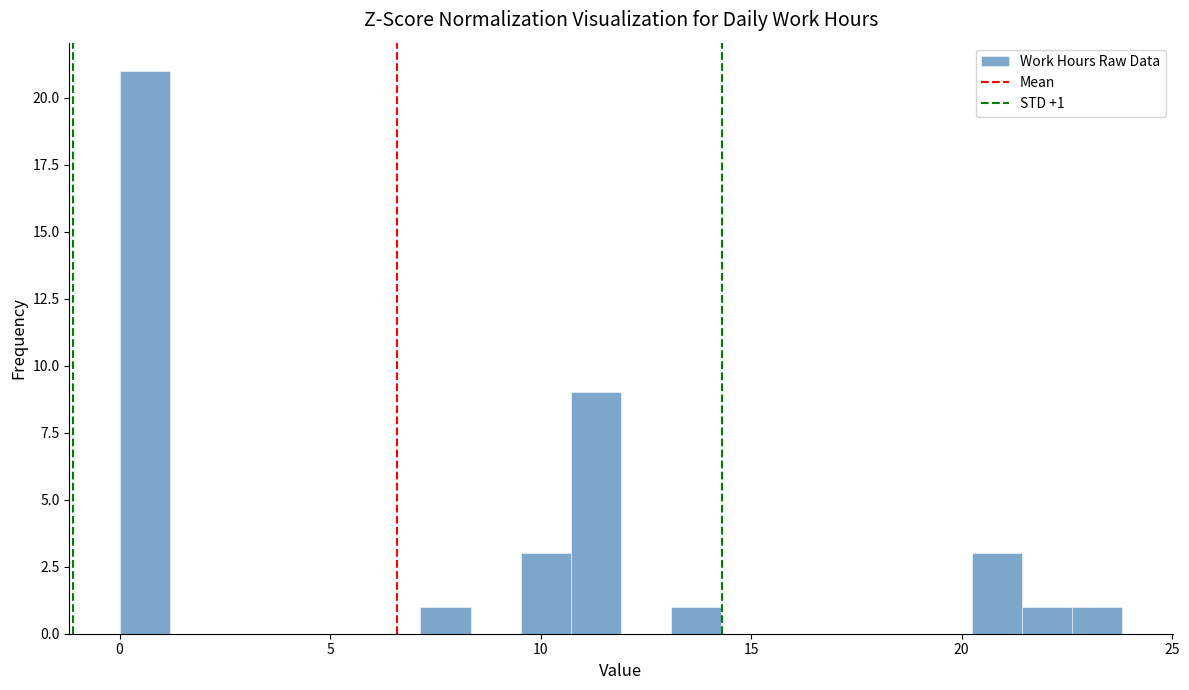

Read against the x-axis, roughly where is the centre of the tallest bar?

0.5